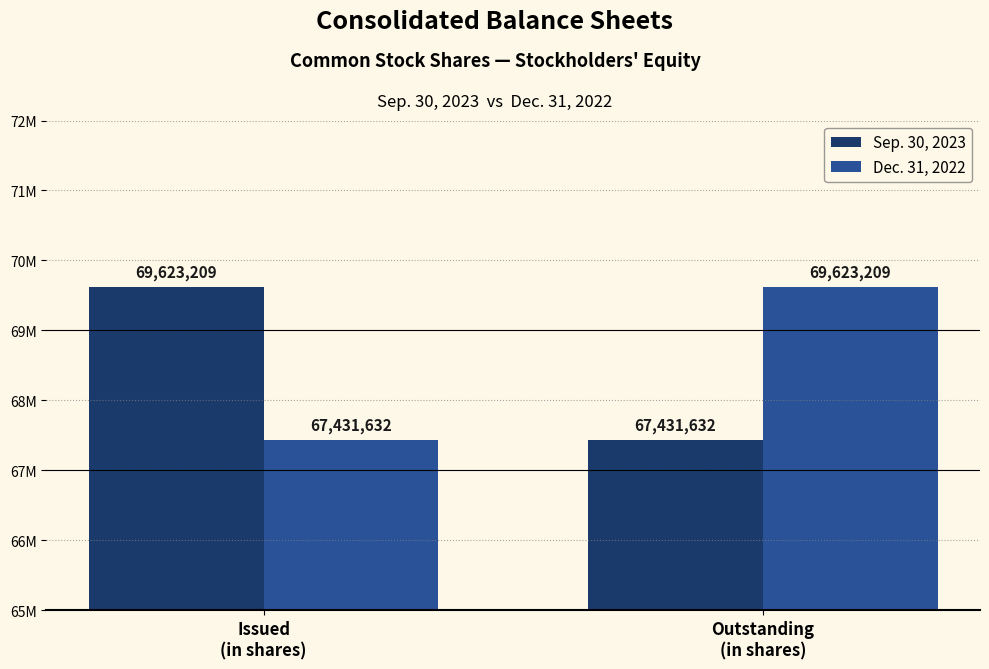

What is the value of the Sep. 30, 2023 bar at the 2nd from the left?

67431632